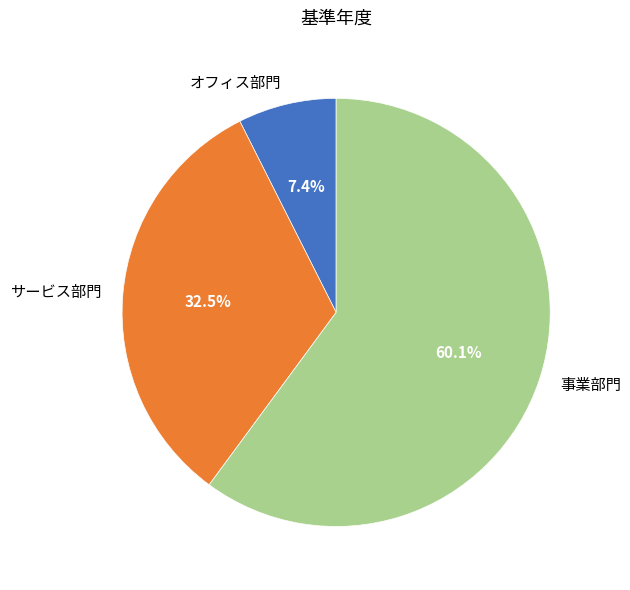

Which slice is the smallest?

オフィス部門